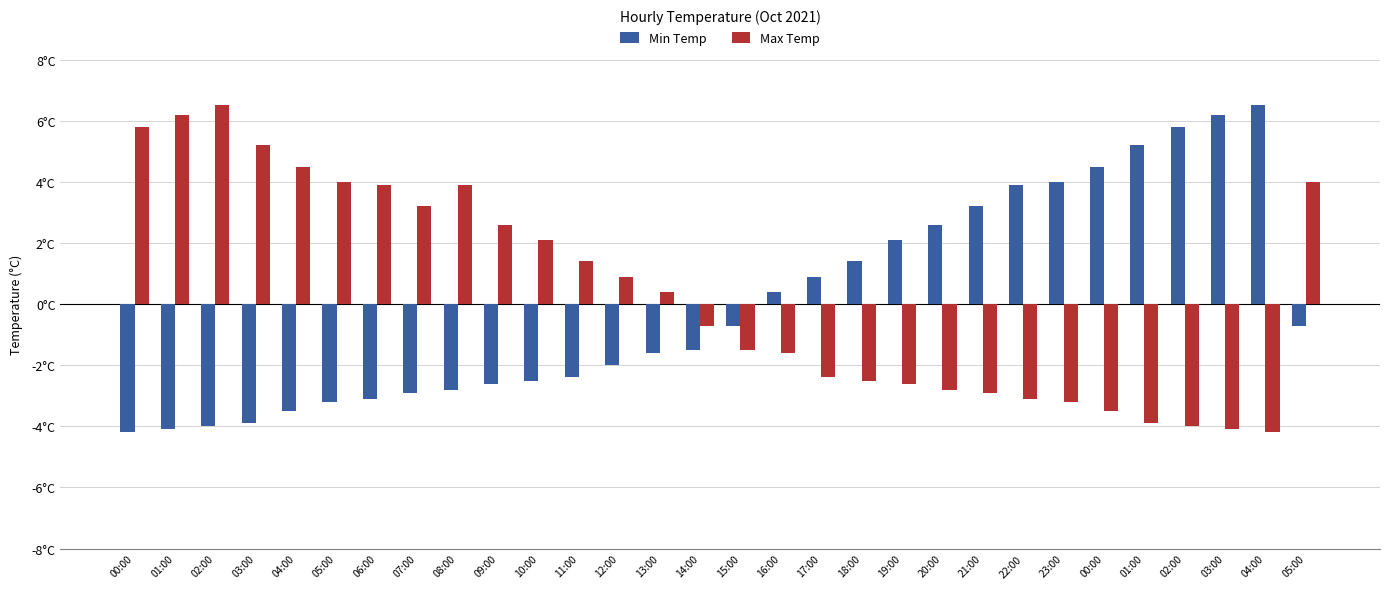

List the series in order of their overall mean, lowest first.

Min Temp, Max Temp